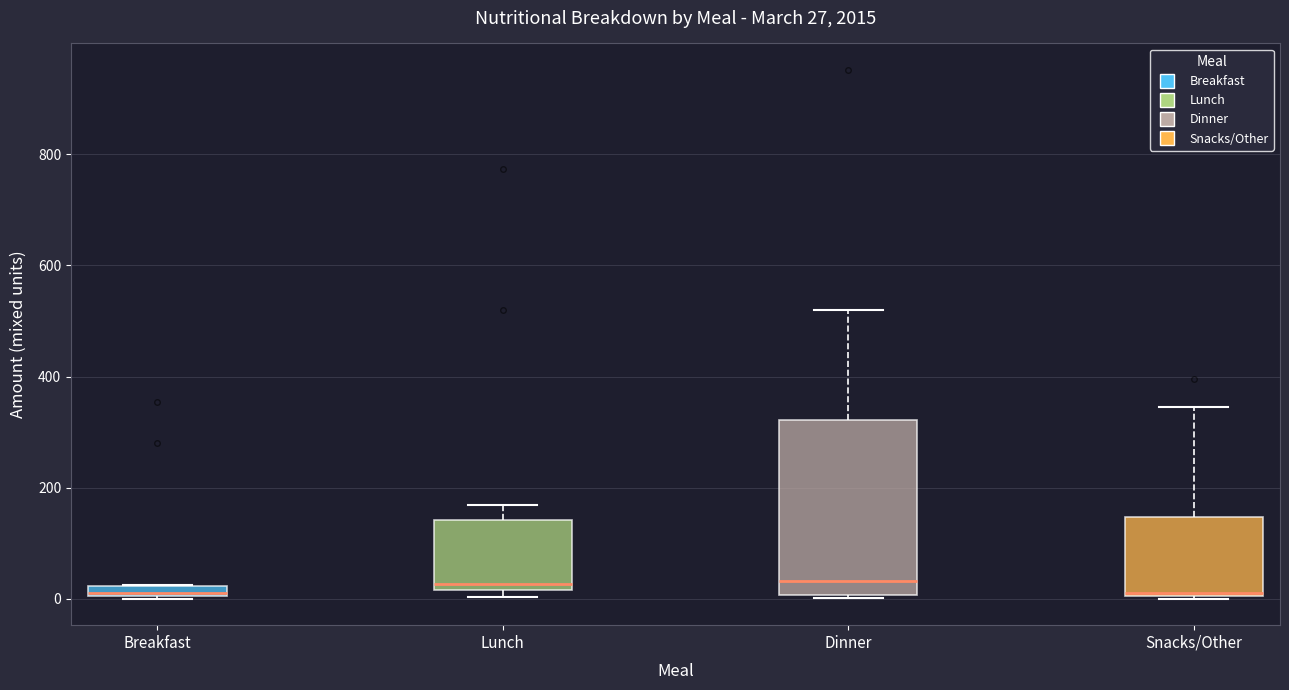

Comparing the boxes themselves (not the whiskers), which one is the tallest?

Dinner